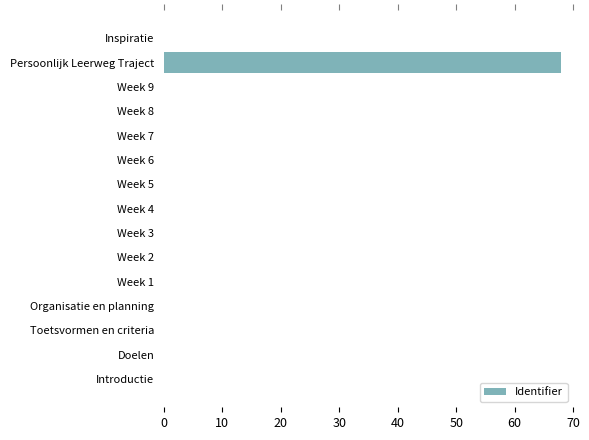

Reading left to right, what are all the values shown in this chart?

0.0	0.0	0.0	0.0	0.0	0.0	0.0	0.0	0.0	0.0	0.0	0.0	0.0	68.0	0.0